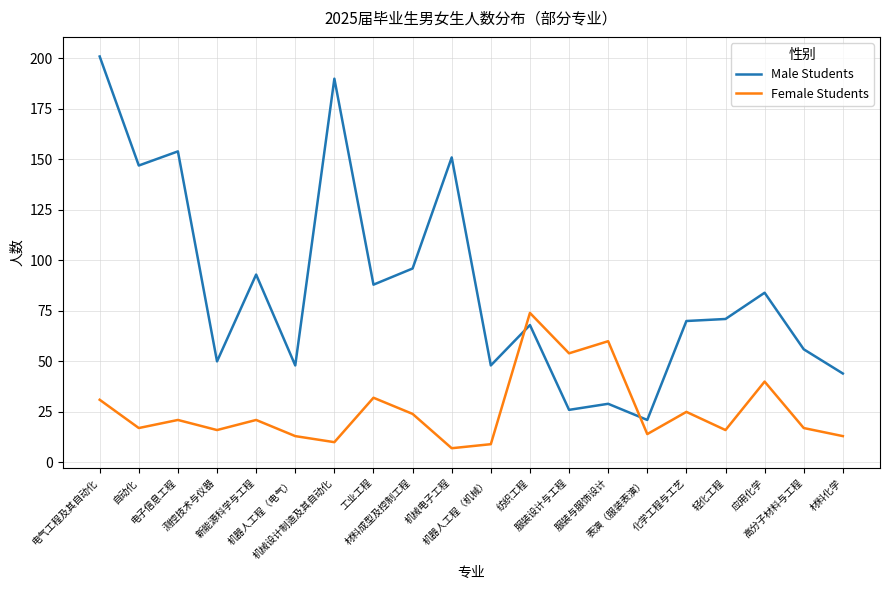

Does the chart have visible grid lines?

Yes